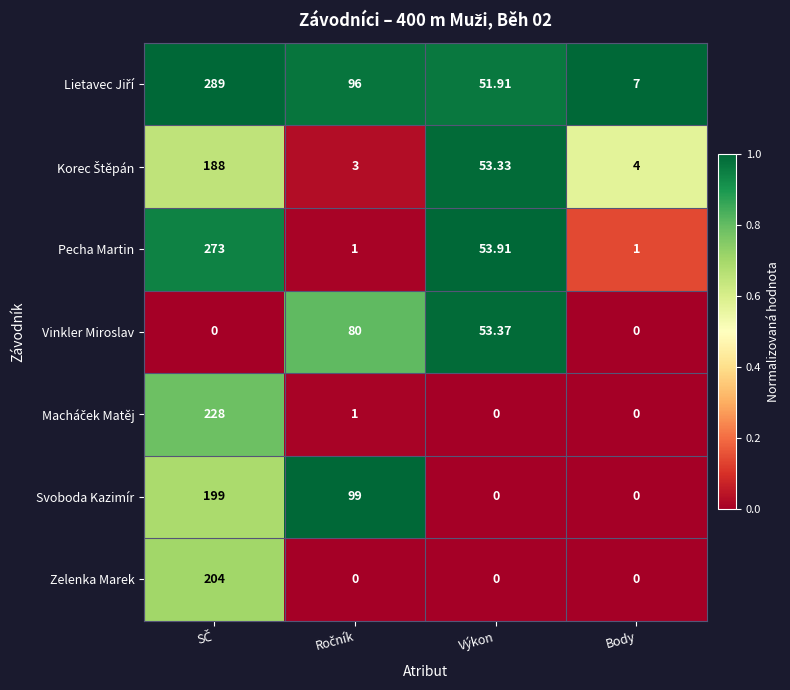

How many values in the Vinkler Miroslav series are below 53?

2